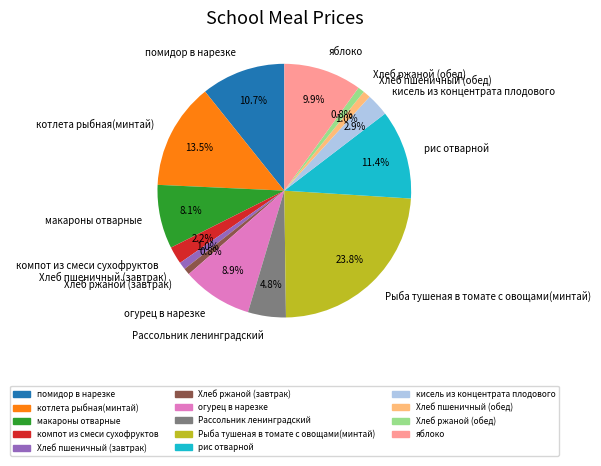

Approximately how many times larger is the value at яблоко compared to макароны отварные?

1.2